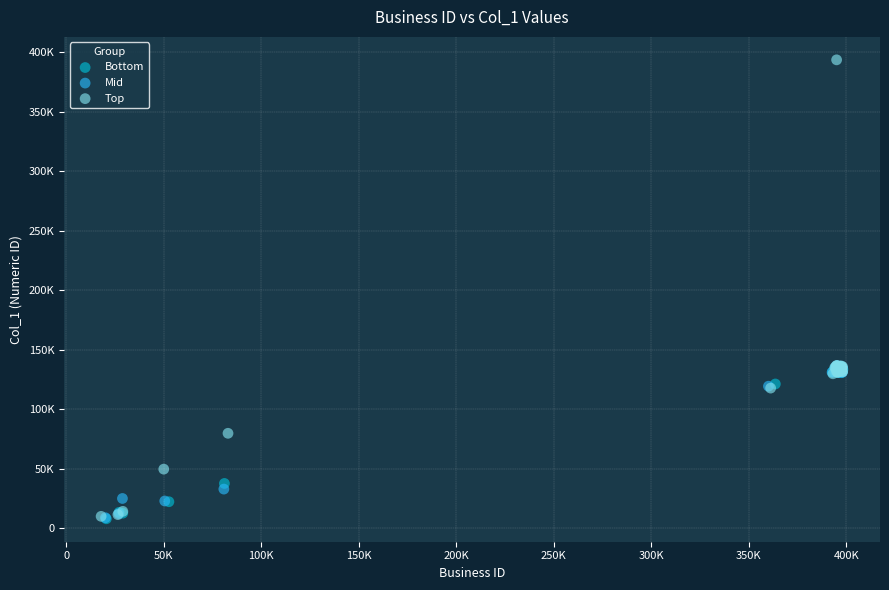

What are all the series names shown in the legend?

Bottom, Mid, Top